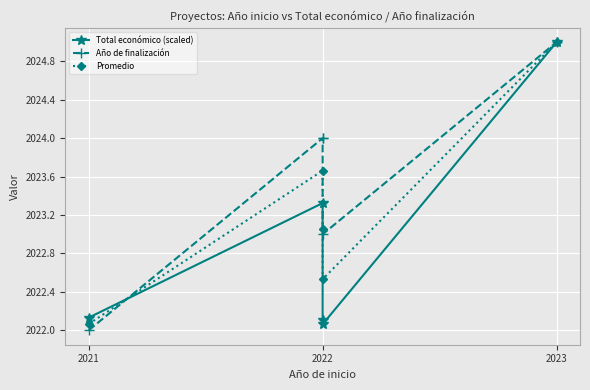

True or false: Total económico (scaled) has a value of 3503.3 at 2023.

False